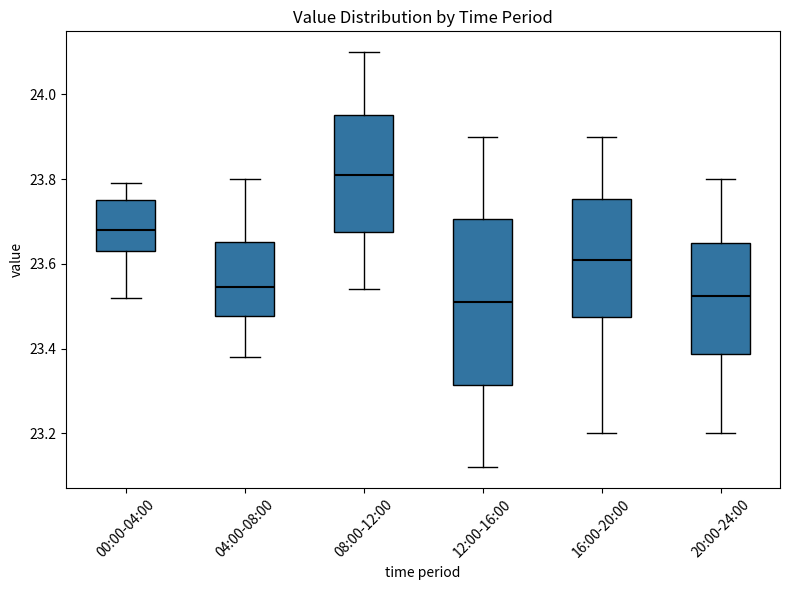

Where is the lower edge of the box for 16:00-20:00 on the y-axis? The values are not printed on the chart, so give them approximately, as read against the axis.

23.48